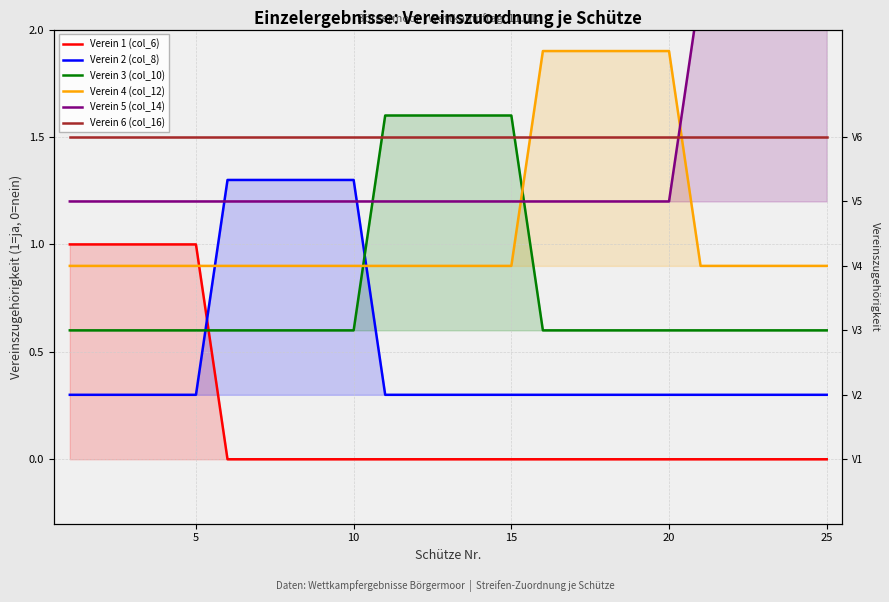

Rank the series by their maximum value, from highest to lowest.

Verein 5 (col_14), Verein 4 (col_12), Verein 3 (col_10), Verein 6 (col_16), Verein 2 (col_8), Verein 1 (col_6)